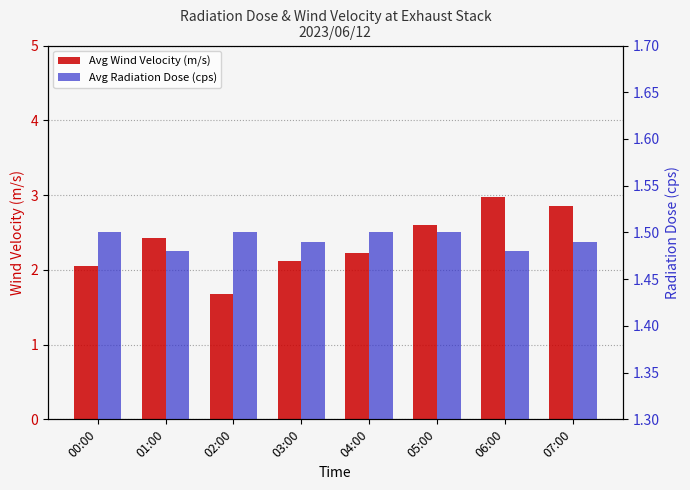

Reading left to right, transcribe all the data shown in this chart.

Avg Wind Velocity (m/s): 00:00=2.0	01:00=2.4	02:00=1.7	03:00=2.1	04:00=2.2	05:00=2.6	06:00=3.0	07:00=2.9
Avg Radiation Dose (cps): 00:00=1.5	01:00=1.5	02:00=1.5	03:00=1.5	04:00=1.5	05:00=1.5	06:00=1.5	07:00=1.5